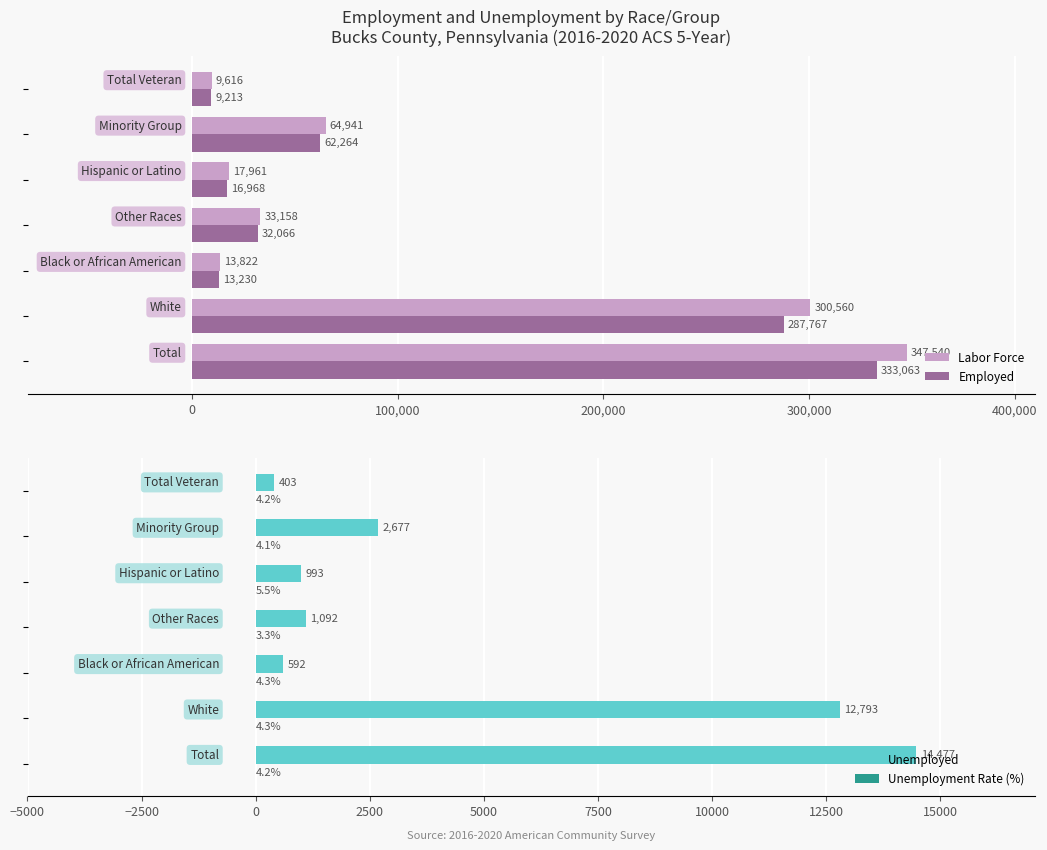

What is the lowest value of the Employed series?

9213